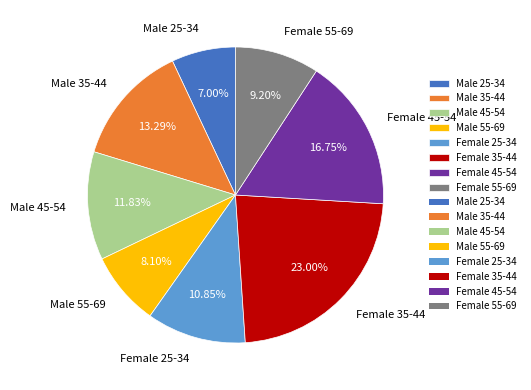

To the nearest percent, what percentage of the pie is Female 45-54?

17%